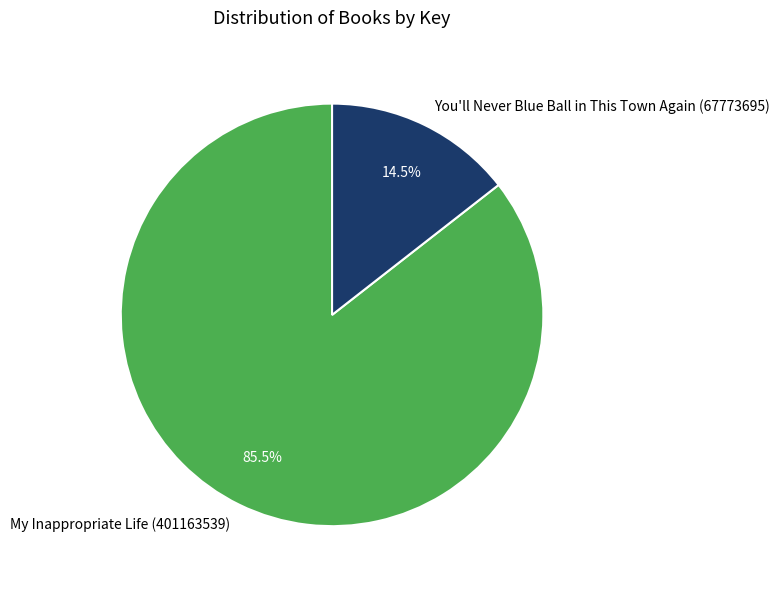

Combined, what portion of the pie is You'll Never Blue Ball in This Town Again (67773695) and My Inappropriate Life (401163539)?

100.0%